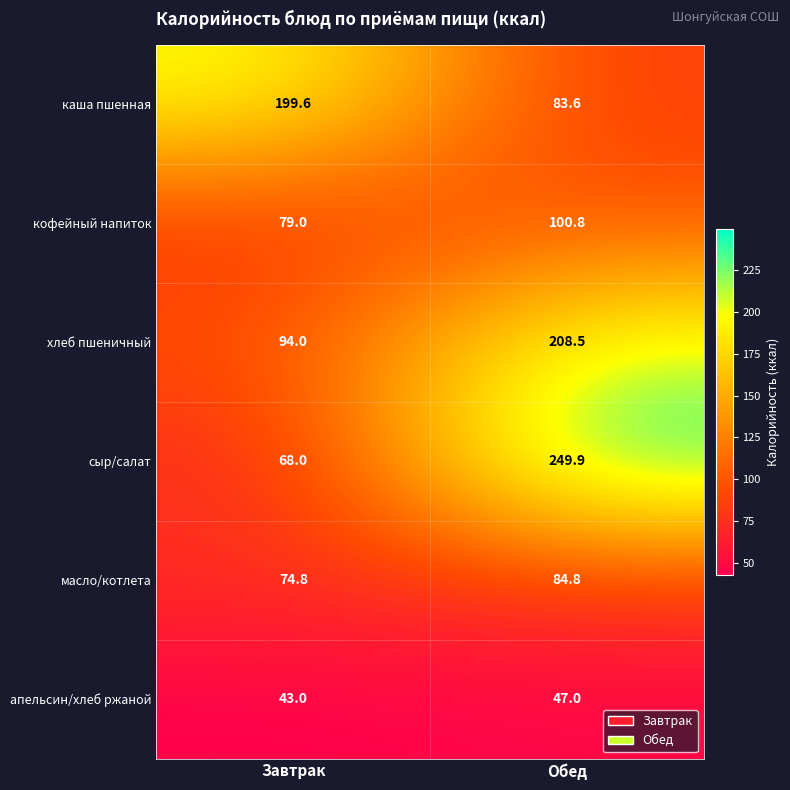

What is the spread (max minus min) of values at Завтрак?

156.6